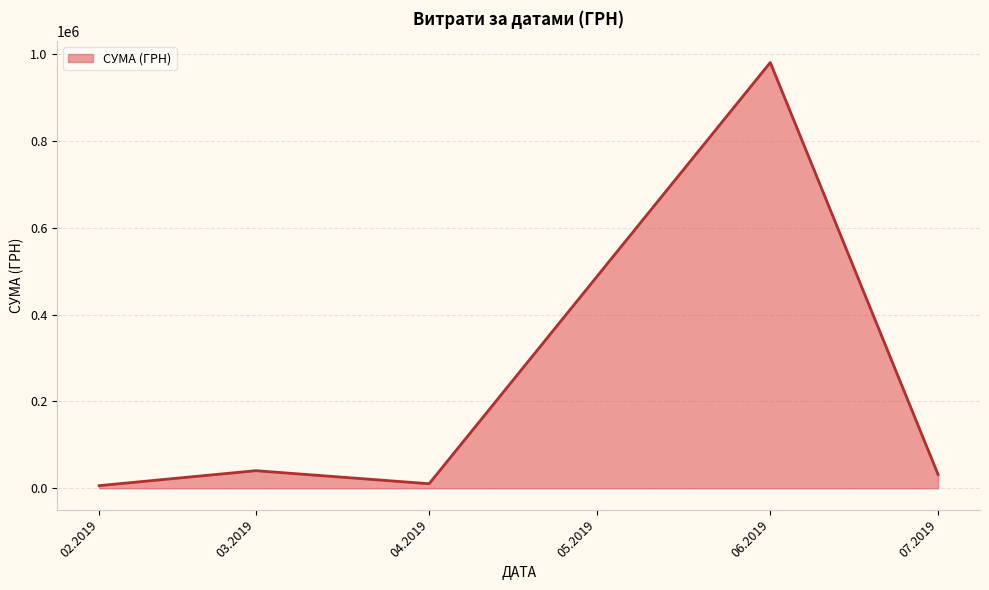

Which label corresponds to the largest value in the chart?

06.2019